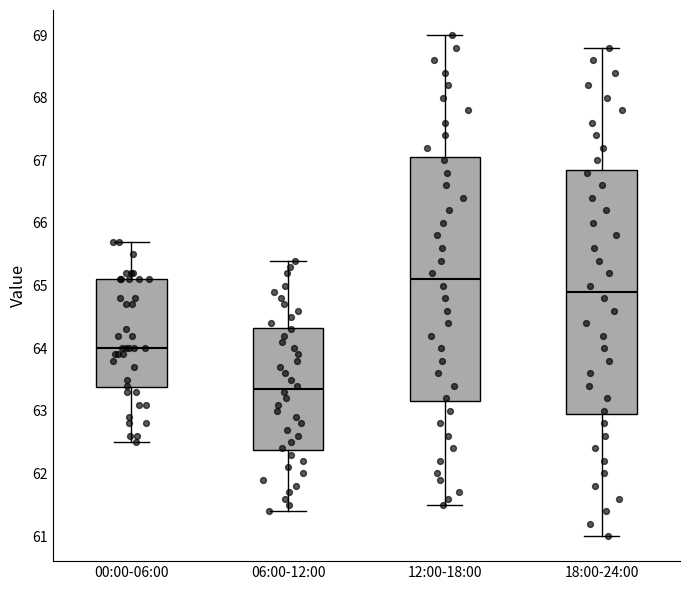

Where is the upper edge of the box for 00:00-06:00 on the y-axis? The values are not printed on the chart, so give them approximately, as read against the axis.

65.1